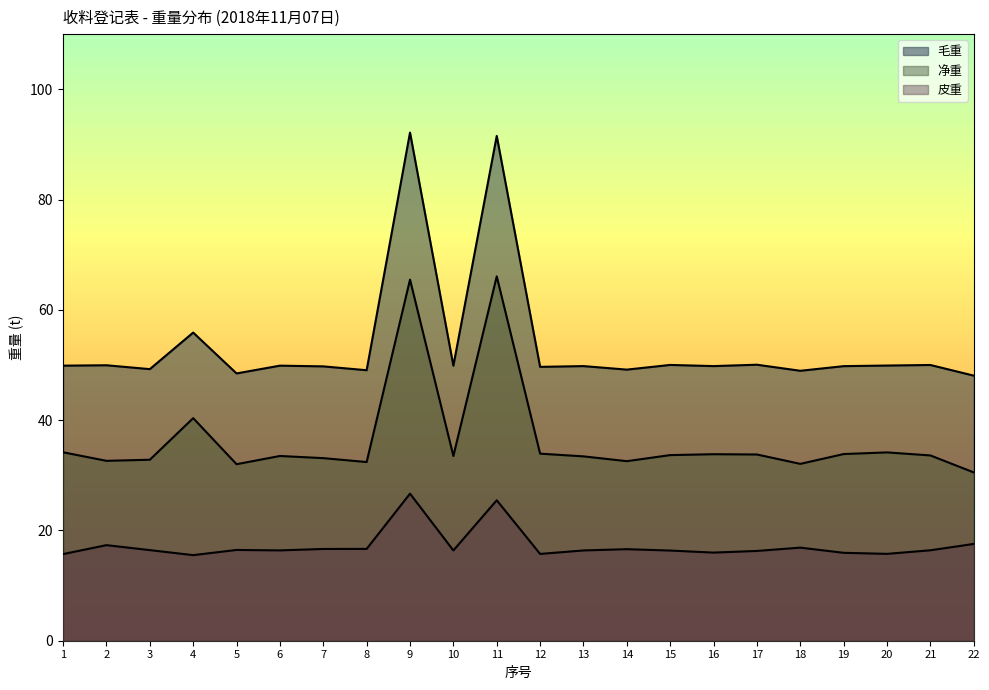

How many series are shown in this chart?

3